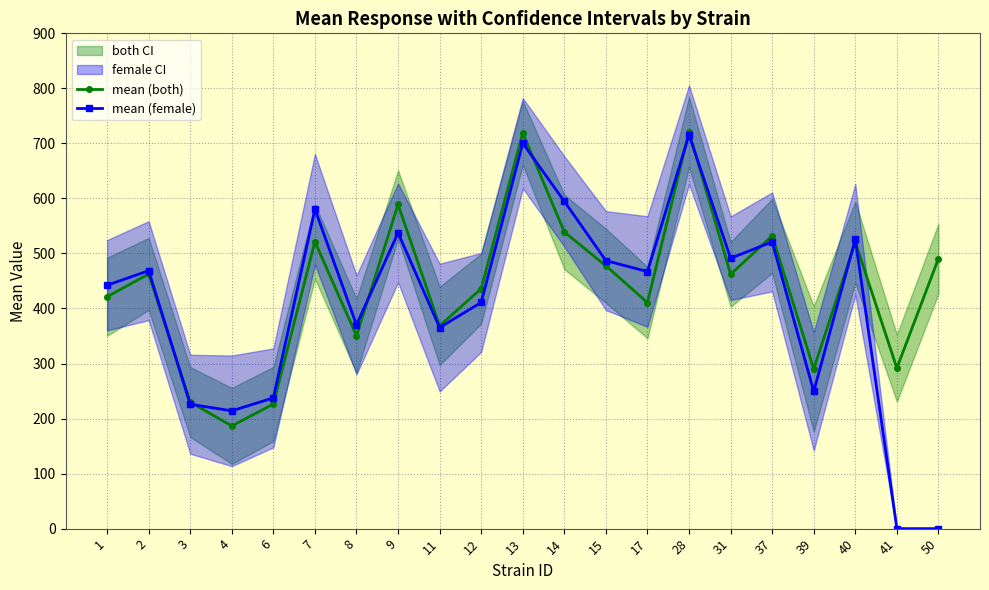

The value of mean (female) at 50 is 400.5. True or false?

False